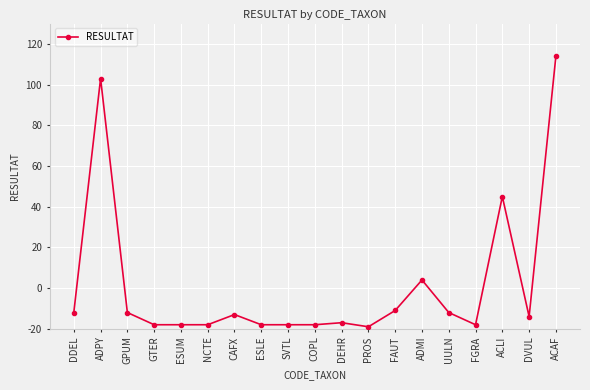

True or false: the data shows 11 at GPUM.

False